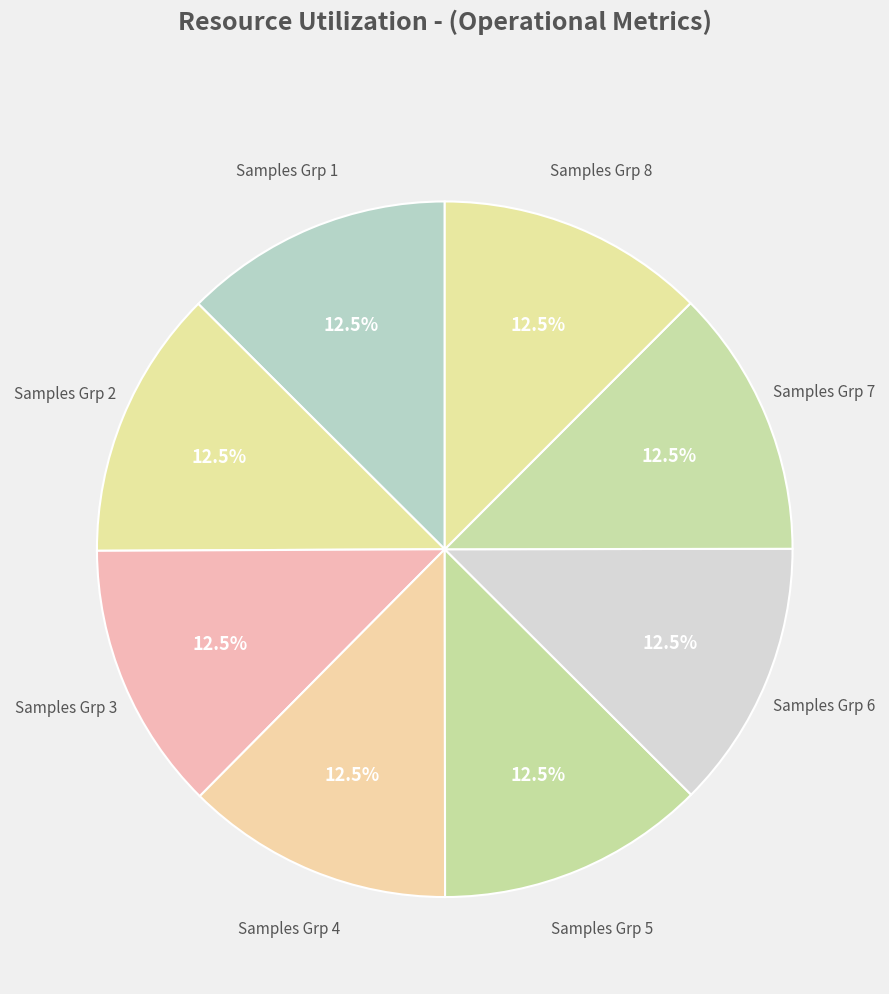

How many segments does this pie chart have?

8